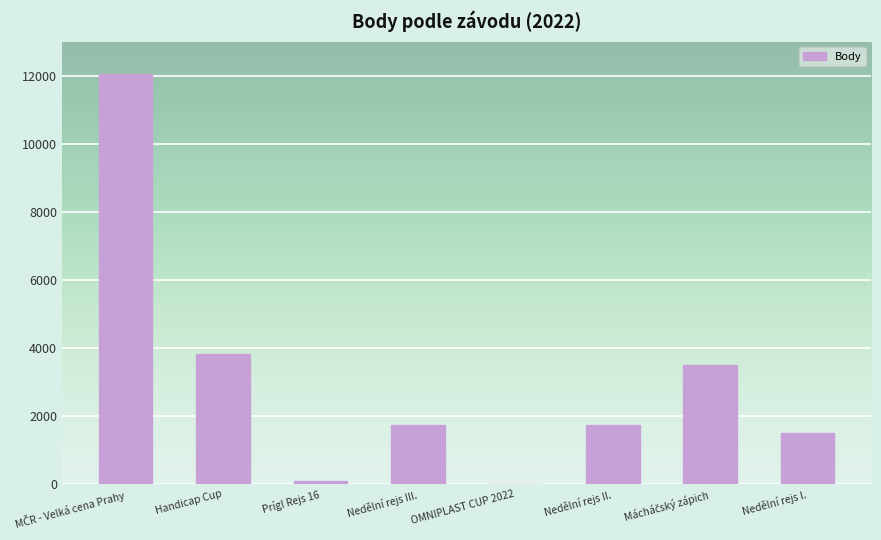

What is the average value?

3055